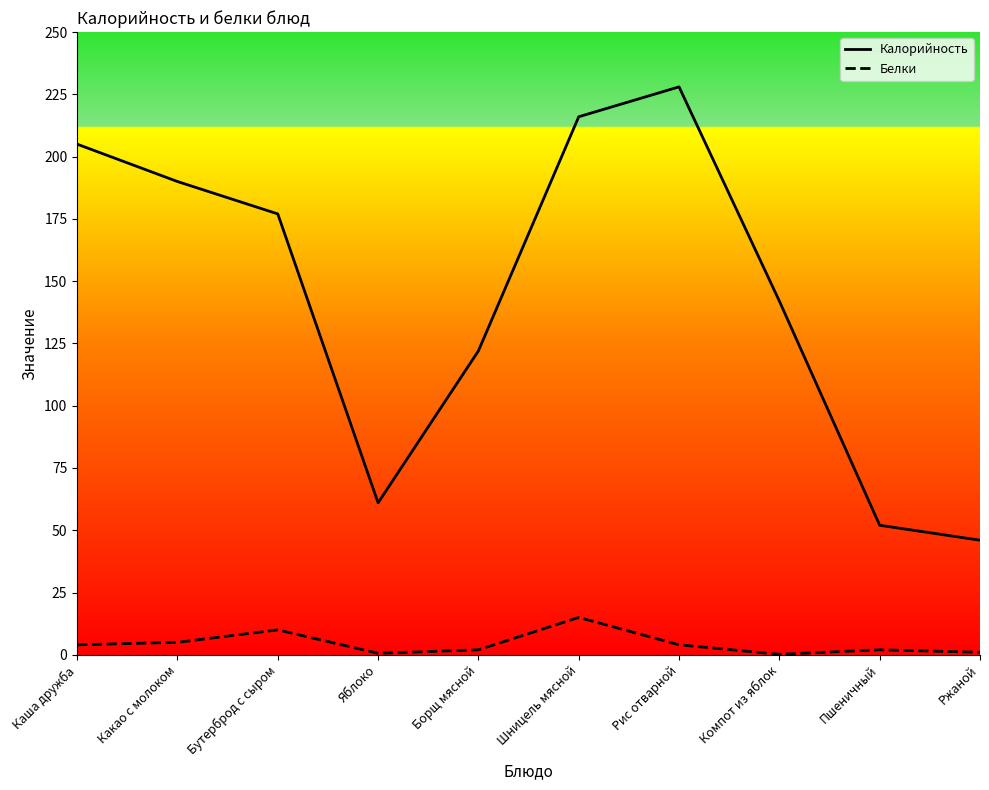

True or false: Калорийность has a value of 9.3 at Ржаной.

False